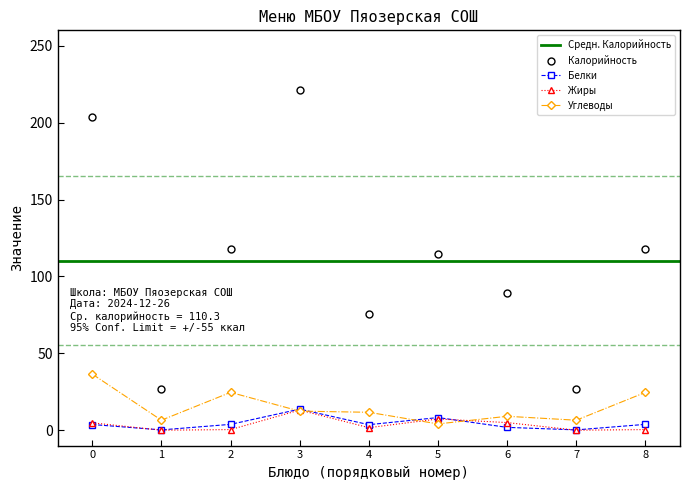

What is the lowest value of the Калорийность series?

26.8